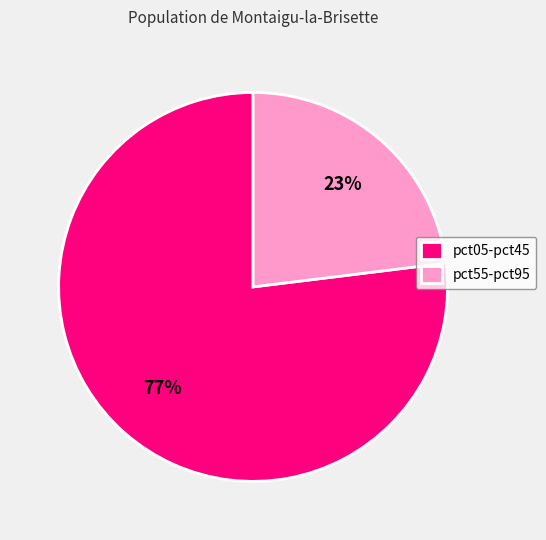

Between pct55-pct95 and pct05-pct45, which is larger?

pct05-pct45